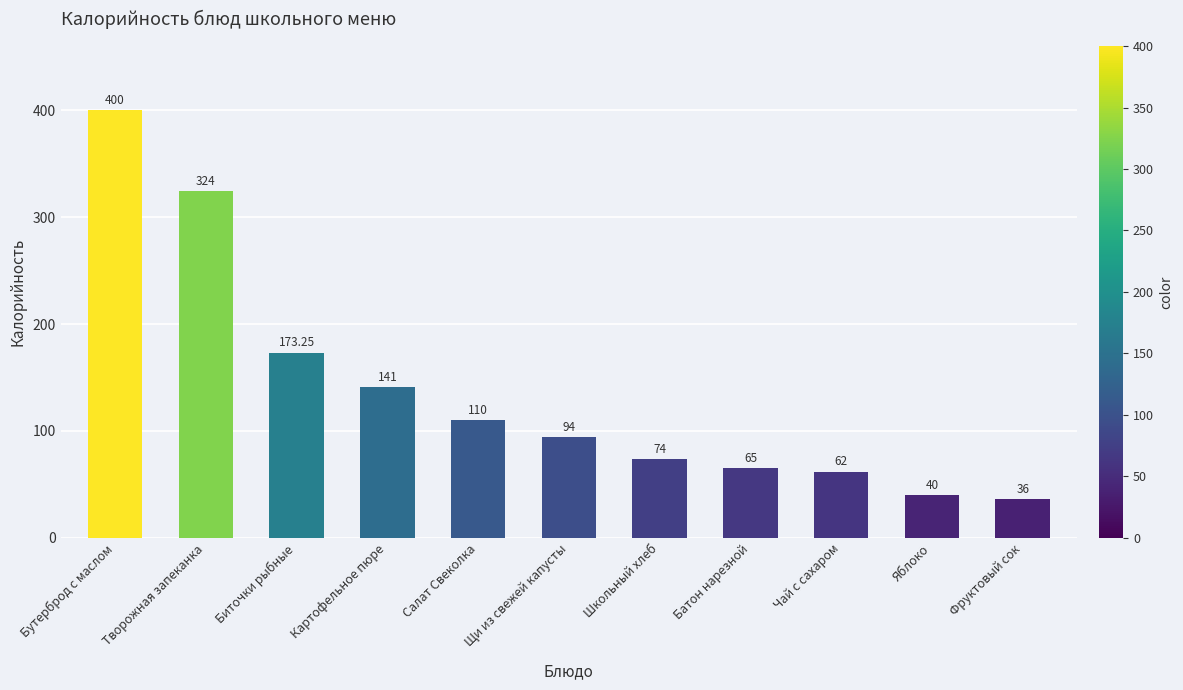

Where does the data first go above 94?

Бутерброд с маслом